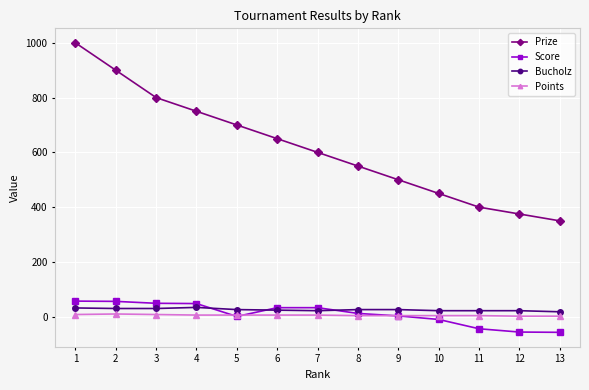

Which series has the largest total across all categories?

Prize